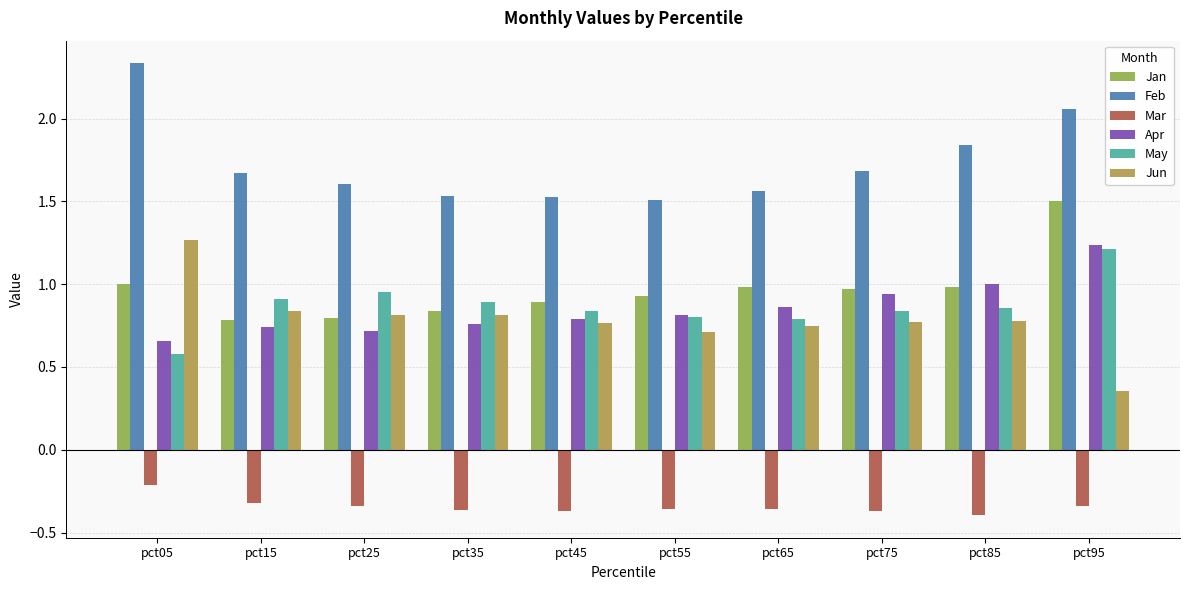

The Jan series shows 1.7 at pct65. True or false?

False